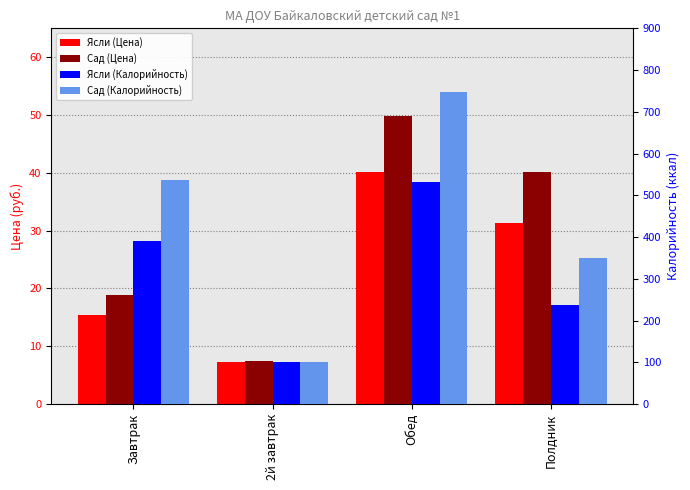

True or false: Ясли (Калорийность) has a value of 161.0 at 2й завтрак.

False